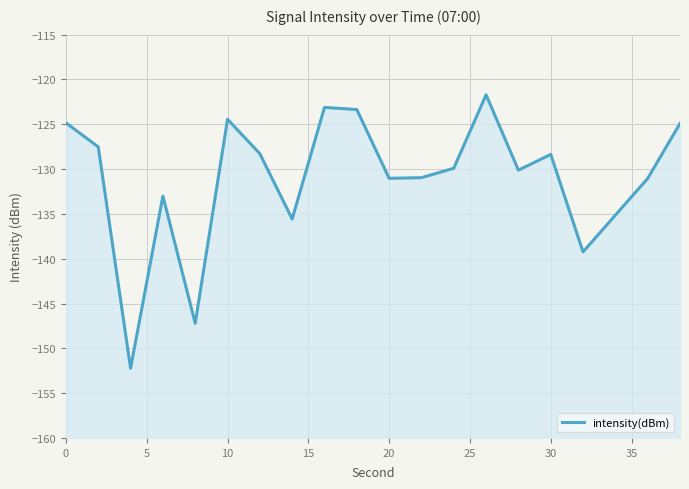

True or false: there are more than 1 points higher than both neighbors.

True